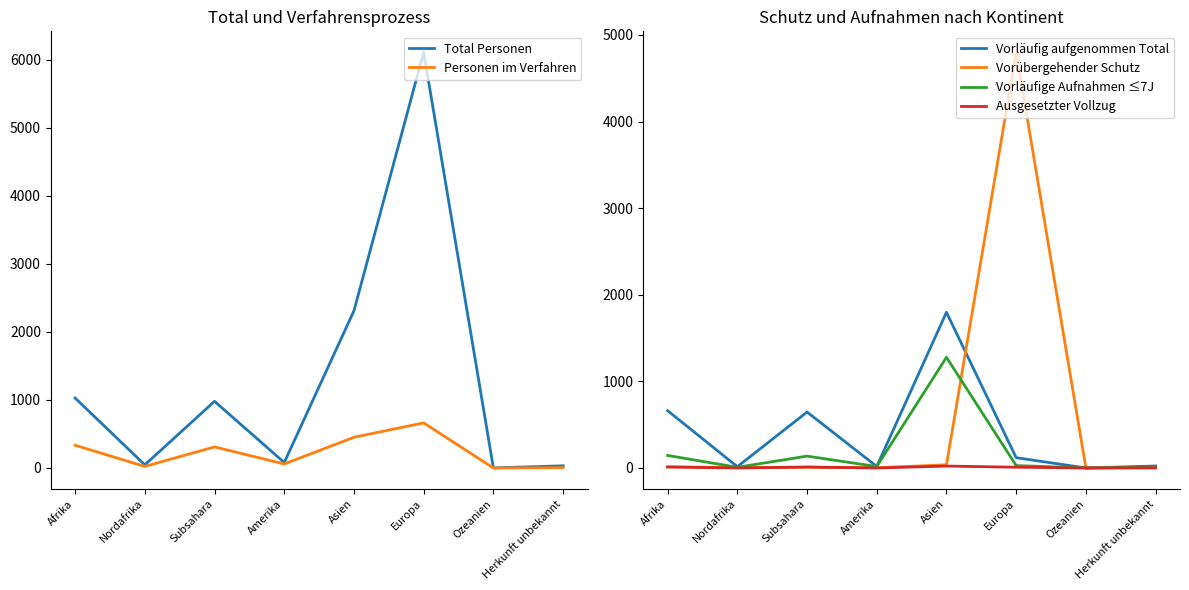

What is the label of the 6th point from the left?

Europa